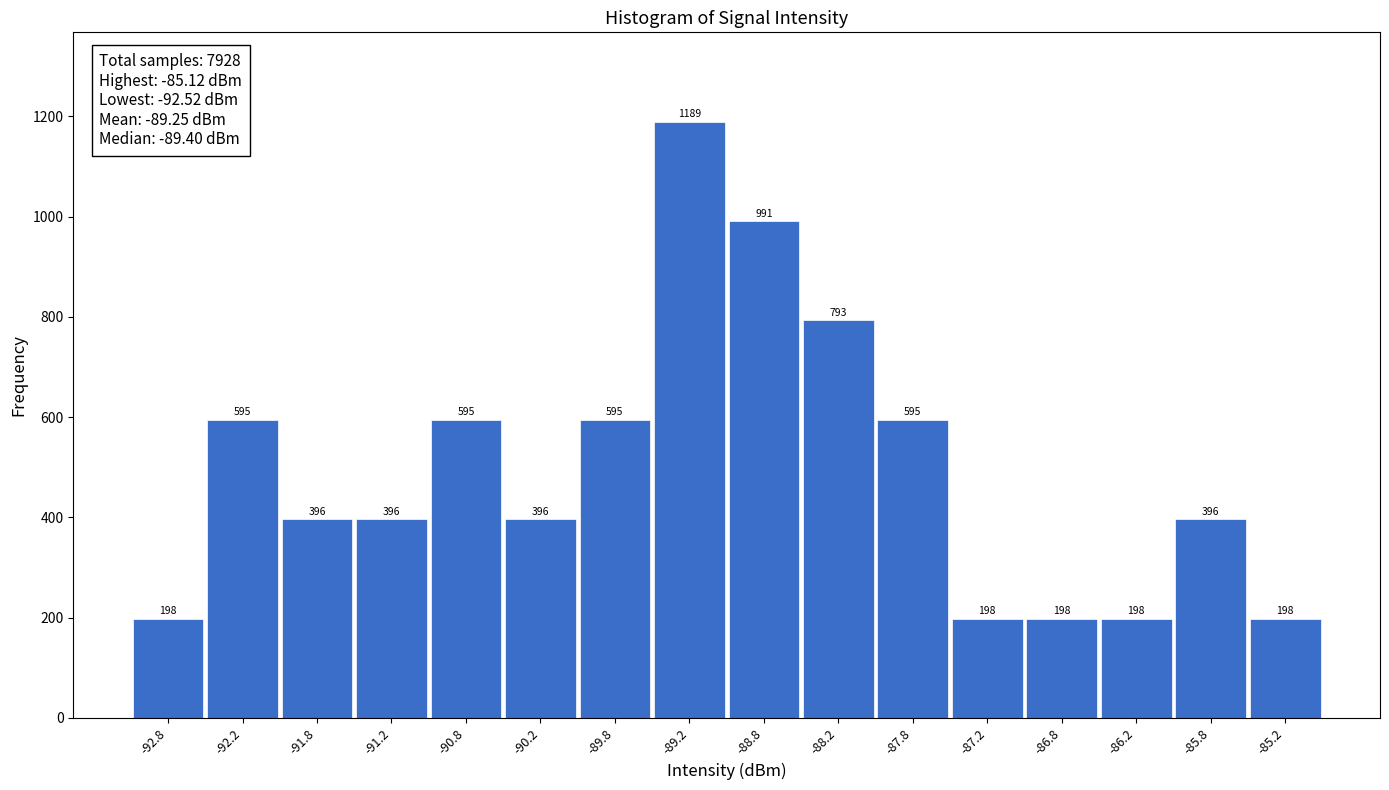

Reading left to right, transcribe this chart: for each bar, give the range it covers on the x-axis and its height.

-93.0 to -92.5: 198
-92.5 to -92.0: 595
-92.0 to -91.5: 396
-91.5 to -91.0: 396
-91.0 to -90.5: 595
-90.5 to -90.0: 396
-90.0 to -89.5: 595
-89.5 to -89.0: 1189
-89.0 to -88.5: 991
-88.5 to -88.0: 793
-88.0 to -87.5: 595
-87.5 to -87.0: 198
-87.0 to -86.5: 198
-86.5 to -86.0: 198
-86.0 to -85.5: 396
-85.5 to -85.0: 198